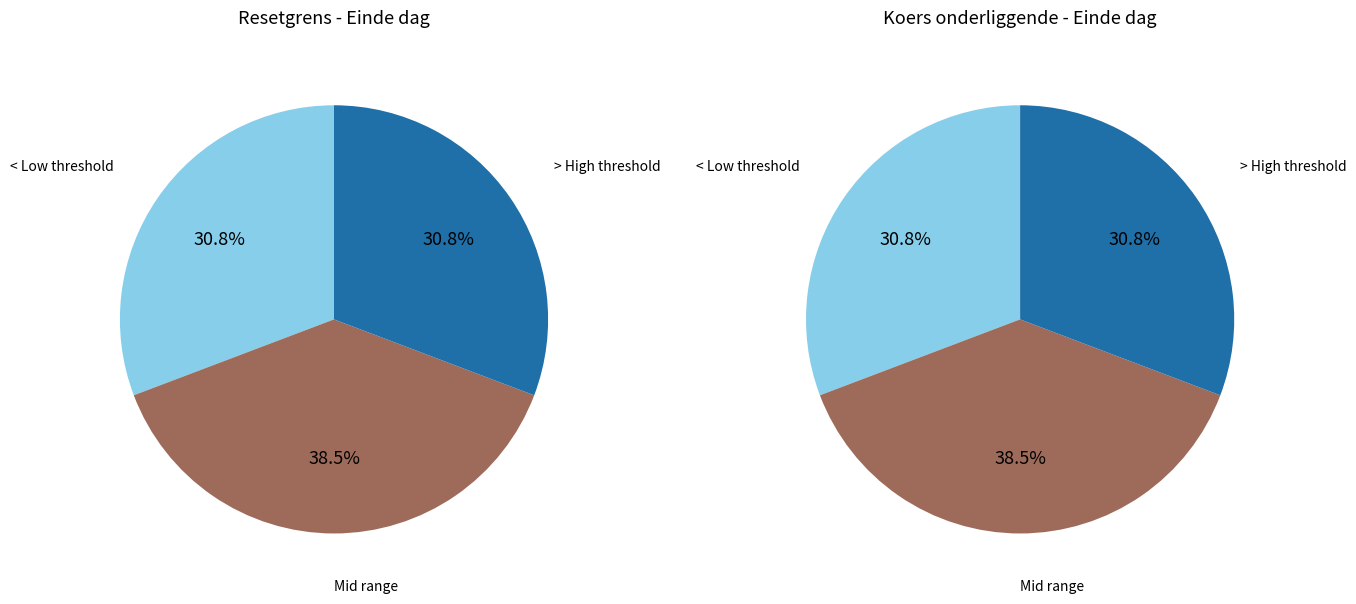

Does 2025-07-24 represent more than half of the total?

No